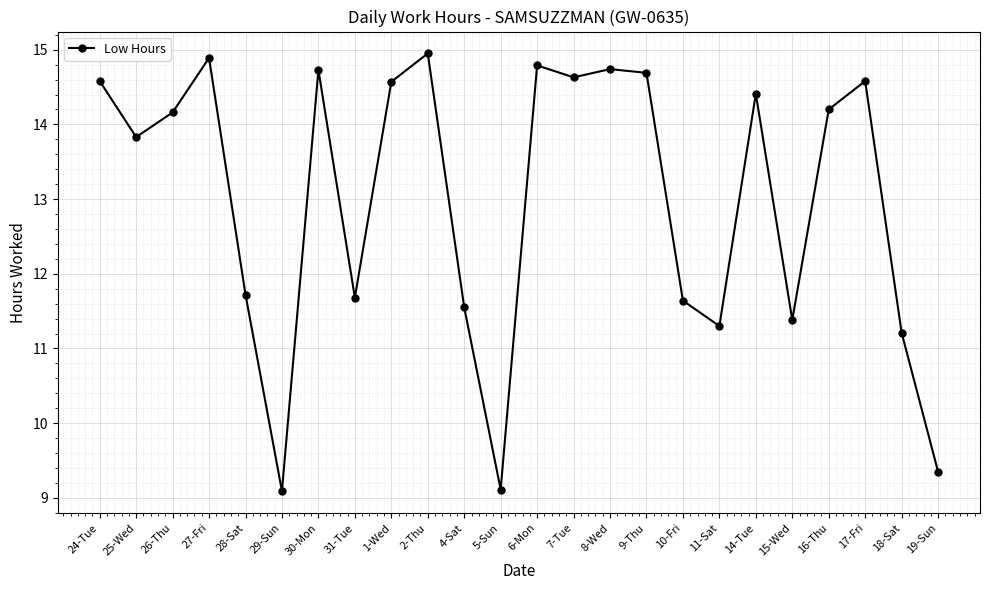

What is the smallest value displayed?

9.1